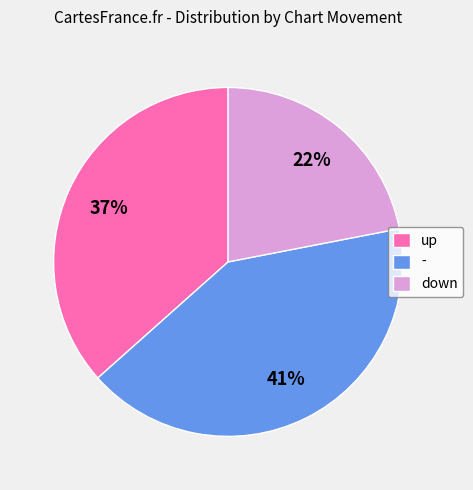

Which category has the smallest portion of the pie?

down